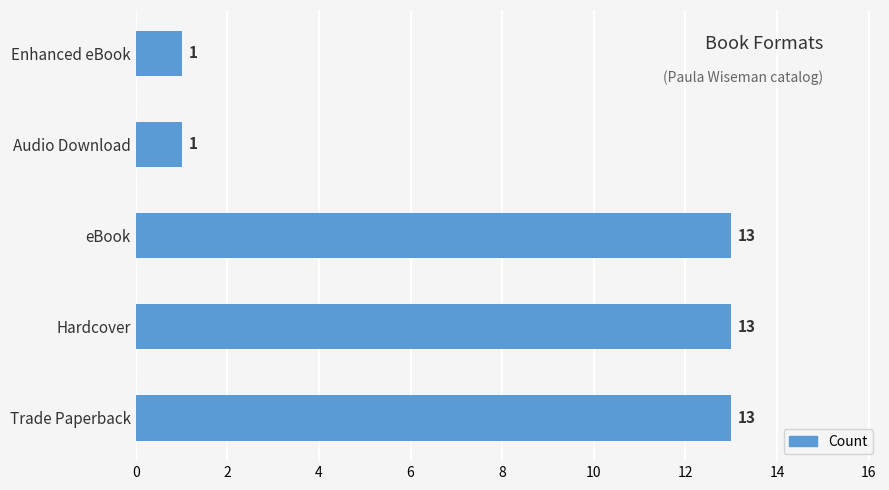

What is the difference between the second highest and second lowest values?

12